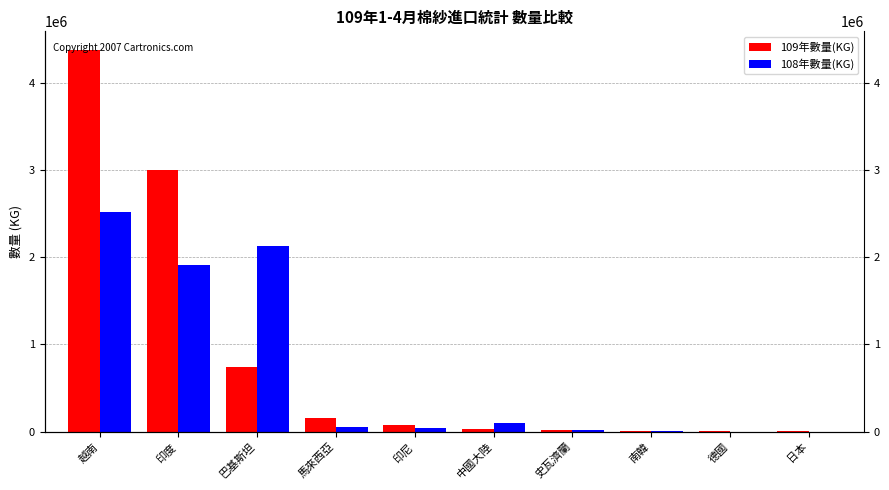

What is the maximum value for 109年數量(KG)?

4371834